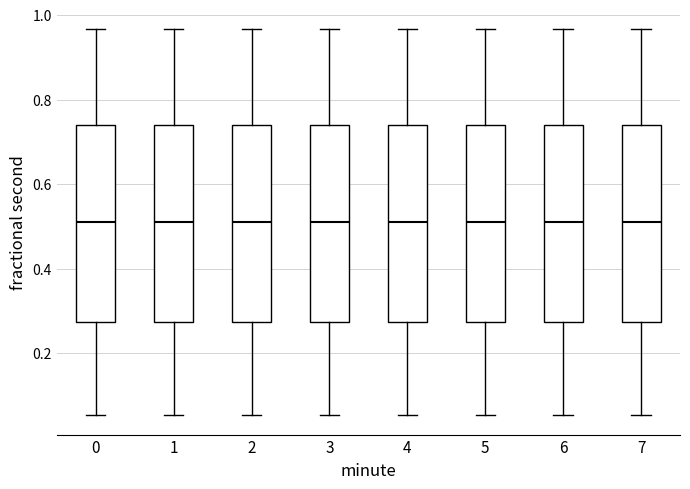

Reading left to right, transcribe this box plot: for each box, give where its median line is, the range the box spans, and where its two whiskers end, as read against the y-axis. The values are not printed on the chart, so give them approximately, as read against the axis.

0: median 0.50, box 0.28 to 0.74, whiskers 0.06 to 0.96
1: median 0.50, box 0.28 to 0.74, whiskers 0.06 to 0.96
2: median 0.50, box 0.28 to 0.74, whiskers 0.06 to 0.96
3: median 0.50, box 0.28 to 0.74, whiskers 0.06 to 0.96
4: median 0.50, box 0.28 to 0.74, whiskers 0.06 to 0.96
5: median 0.50, box 0.28 to 0.74, whiskers 0.06 to 0.96
6: median 0.50, box 0.28 to 0.74, whiskers 0.06 to 0.96
7: median 0.50, box 0.28 to 0.74, whiskers 0.06 to 0.96